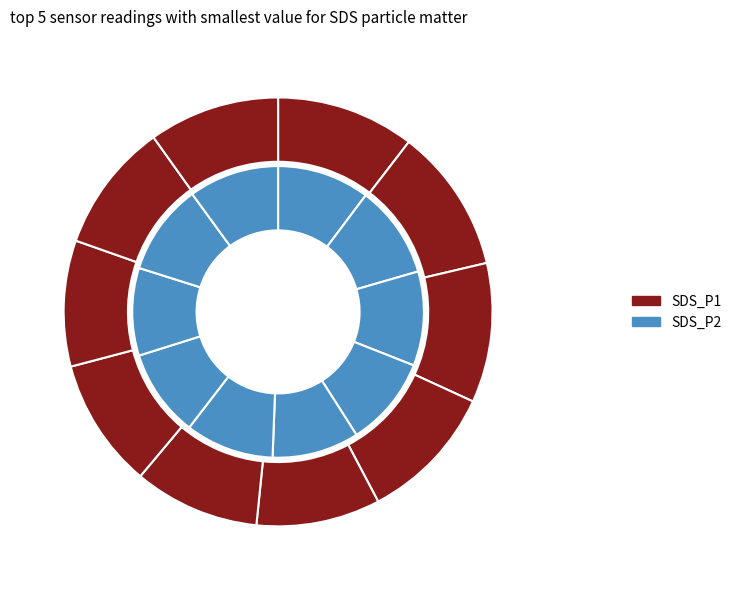

How many segments does this pie chart have?

10